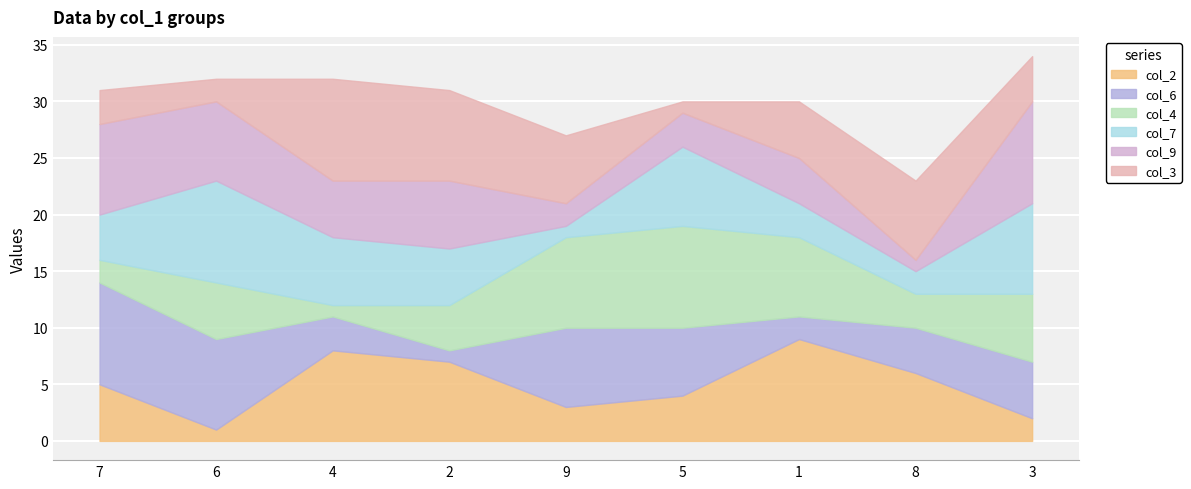

Reading left to right, transcribe all the data shown in this chart.

col_2: 7=5	6=1	4=8	2=7	9=3	5=4	1=9	8=6	3=2
col_6: 7=9	6=8	4=3	2=1	9=7	5=6	1=2	8=4	3=5
col_4: 7=2	6=5	4=1	2=4	9=8	5=9	1=7	8=3	3=6
col_7: 7=4	6=9	4=6	2=5	9=1	5=7	1=3	8=2	3=8
col_9: 7=8	6=7	4=5	2=6	9=2	5=3	1=4	8=1	3=9
col_3: 7=3	6=2	4=9	2=8	9=6	5=1	1=5	8=7	3=4